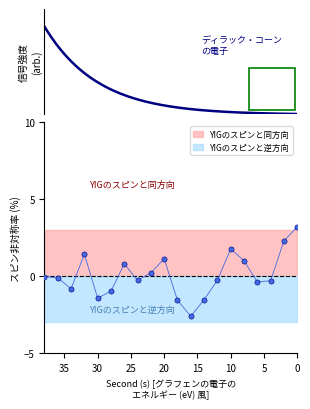

What is the change in value from 10 to 18?

-3.3